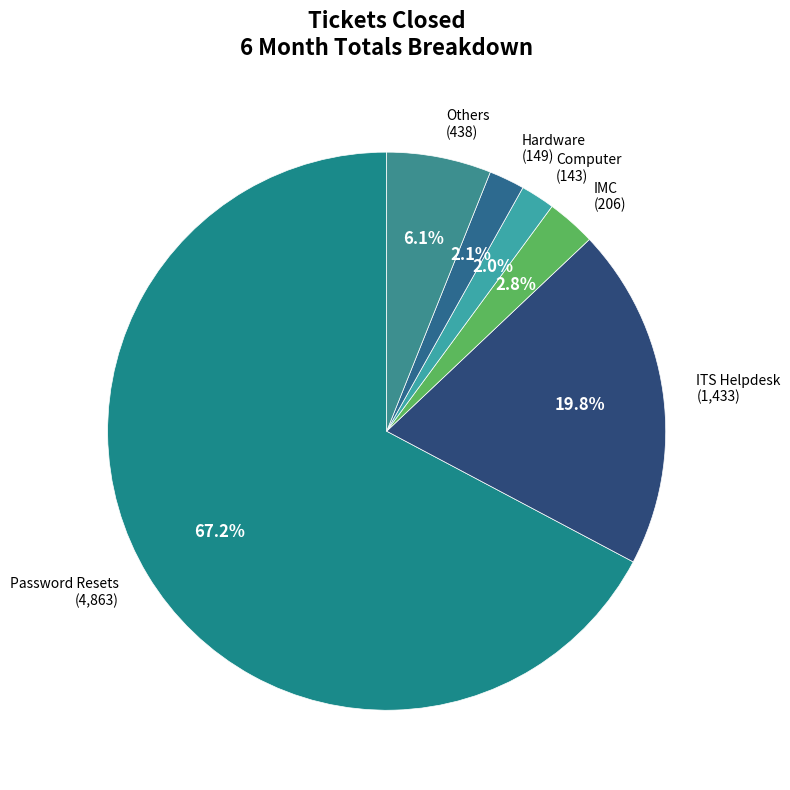

Is there any slice that represents more than half of the pie?

Yes